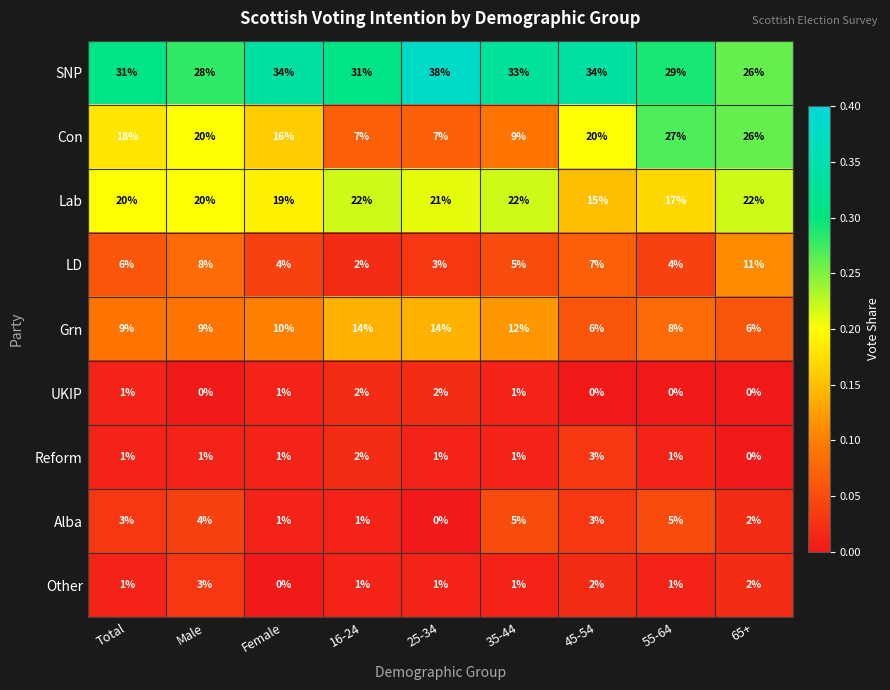

What is the total value across all series at 55-64?

92